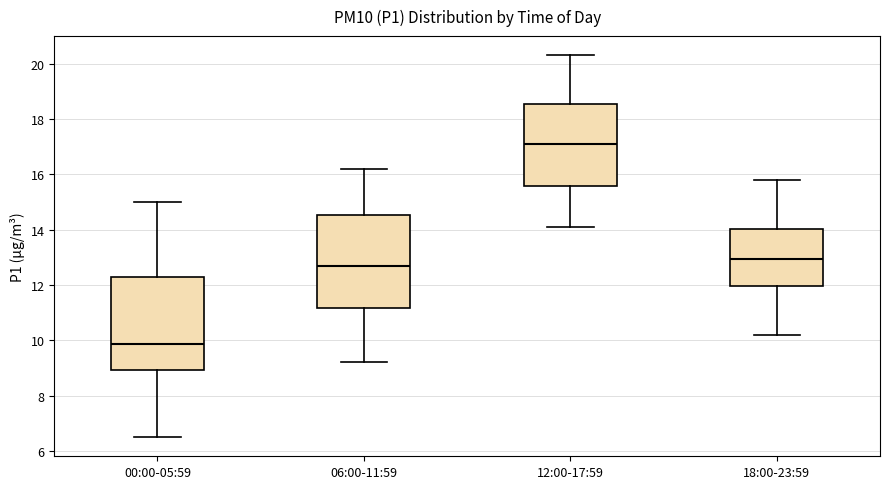

Reading left to right, read every box against the y-axis: the position of its median line, the range the box covers, and the ends of its whiskers. The values are not printed on the chart, so give them approximately, as read against the axis.

00:00-05:59: median 9.8, box 9.0 to 12.2, whiskers 6.6 to 15.0
06:00-11:59: median 12.8, box 11.2 to 14.6, whiskers 9.2 to 16.2
12:00-17:59: median 17.2, box 15.6 to 18.6, whiskers 14.2 to 20.4
18:00-23:59: median 13.0, box 12.0 to 14.0, whiskers 10.2 to 15.8